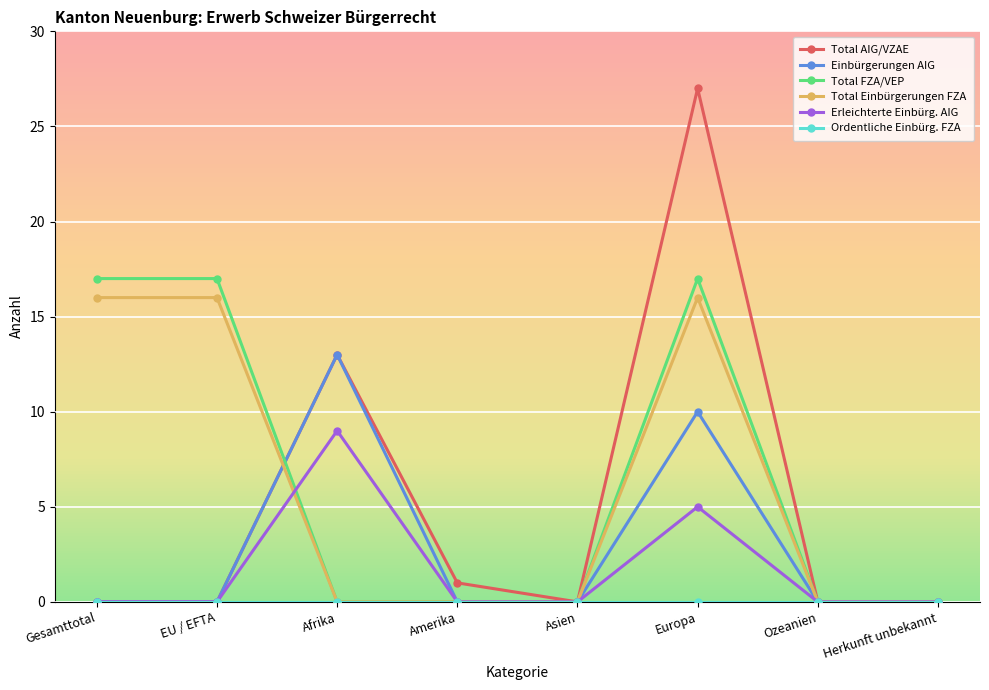

True or false: Total Einbürgerungen FZA has more than 0 points higher than both neighbors.

True